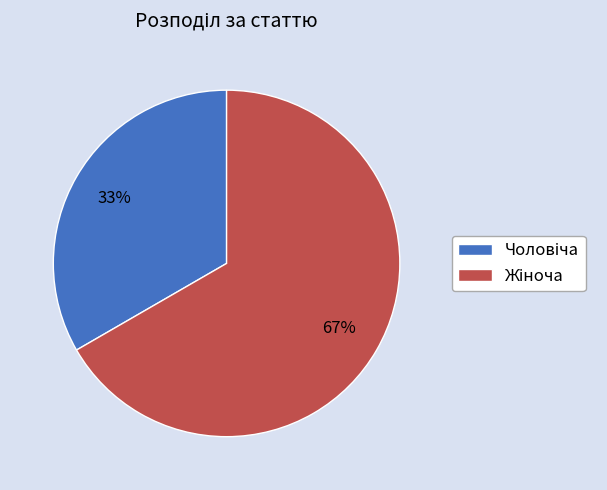

To the nearest percent, what is the average slice percentage?

50%